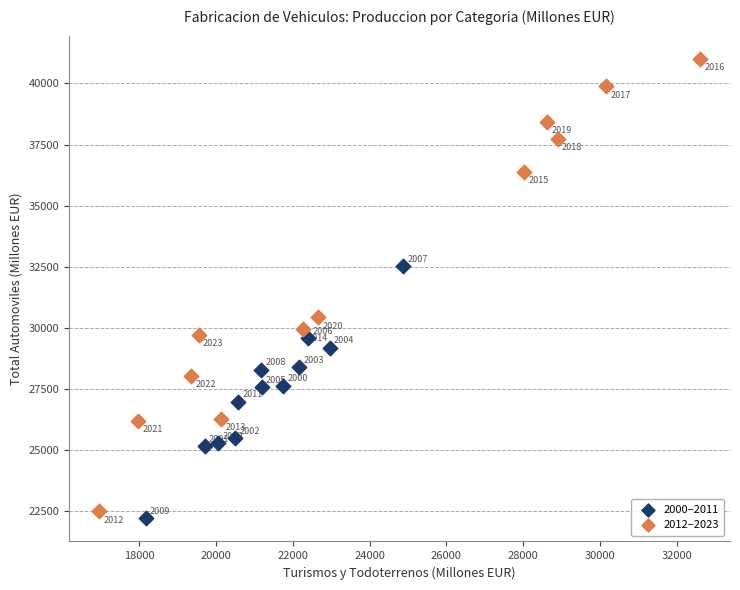

Which series has the largest Y range (max minus min)?

2012–2023